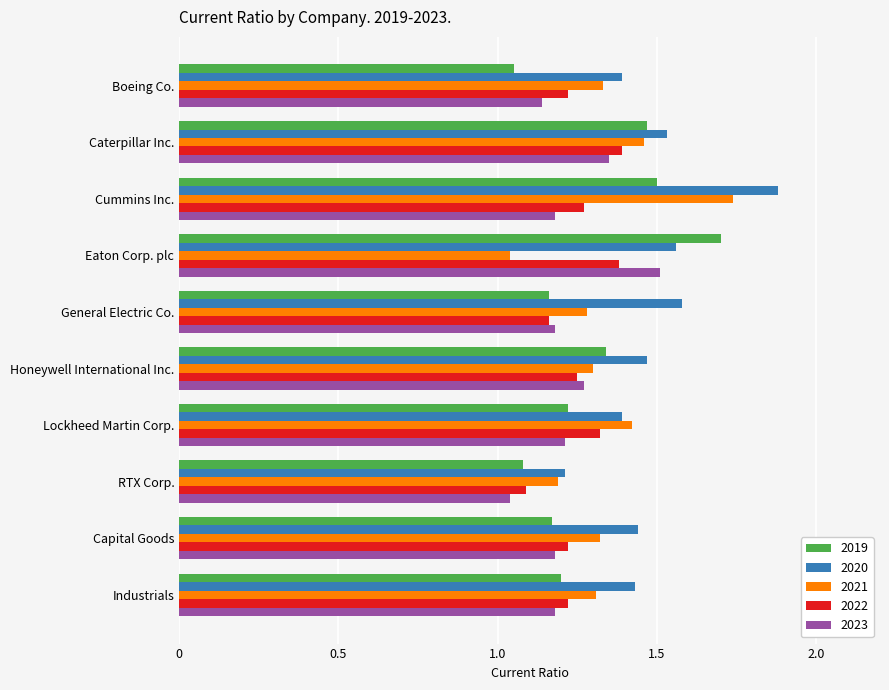

Which category has the lowest value in the 2019 series?

Boeing Co.